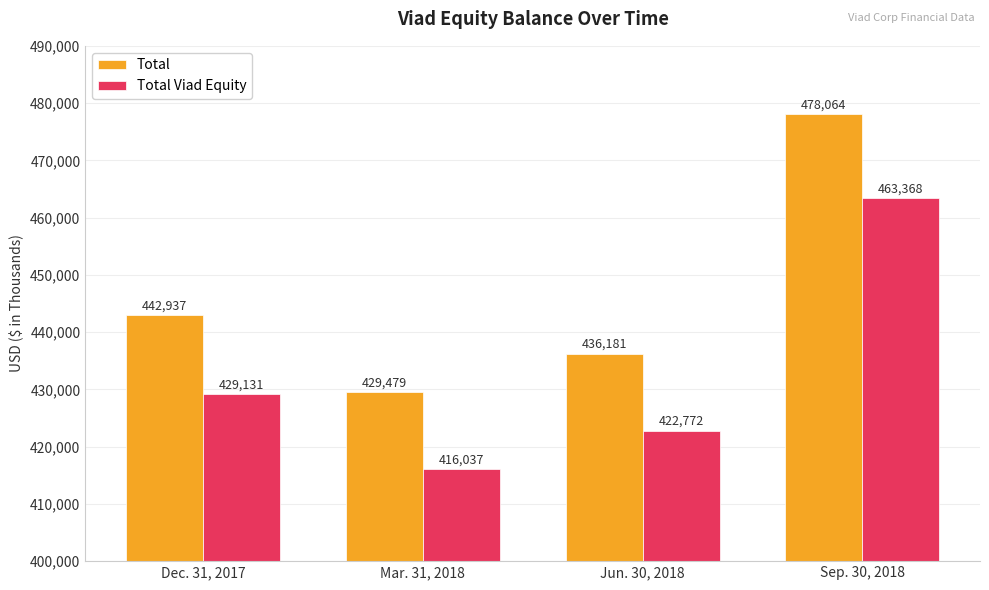

Between Jun. 30, 2018 and Sep. 30, 2018, which series saw the biggest shift?

Total